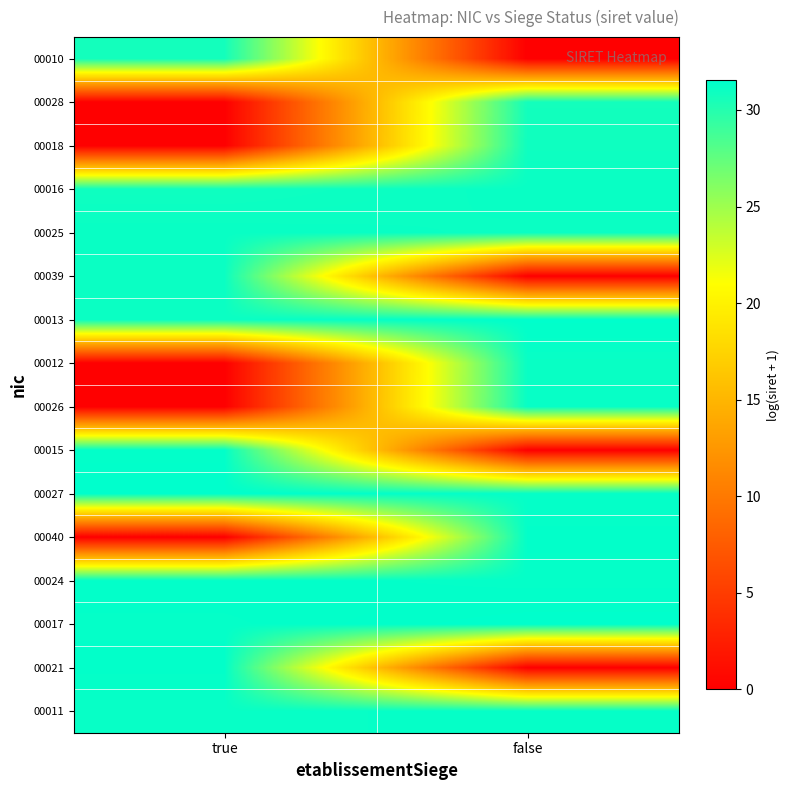

List the series in order of their peak value, highest first.

00017, 00027, 00013, 00024, 00021, 00040, 00015, 00011, 00026, 00025, 00016, 00012, 00039, 00018, 00028, 00010